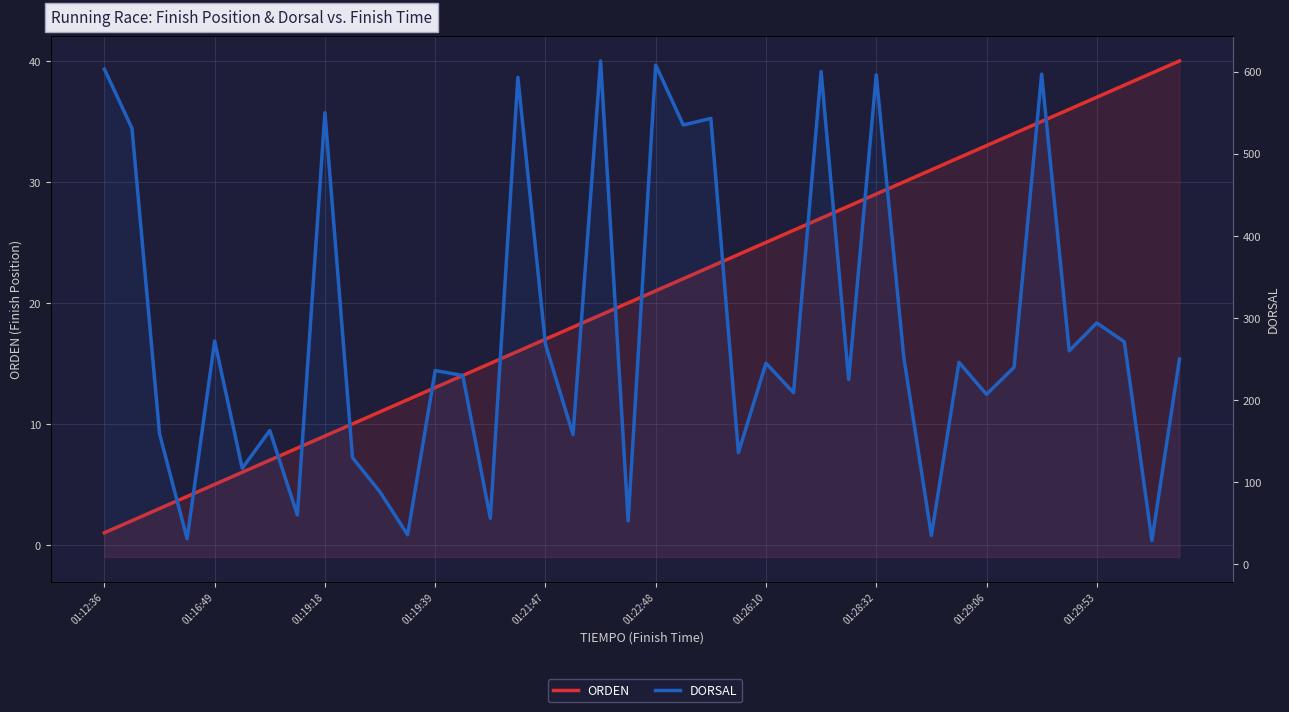

How many categories are shown in the chart?

40